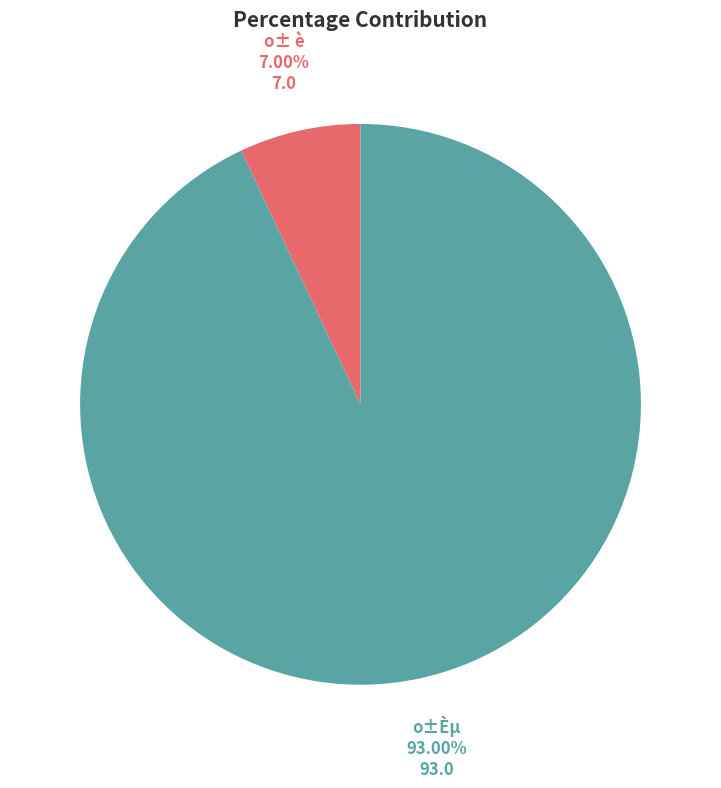

Does any single category account for the majority?

Yes